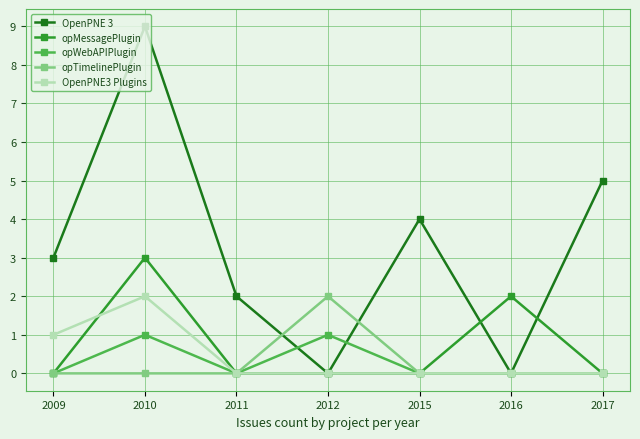

Is it true that OpenPNE3 Plugins equals 2 at 2010?

True